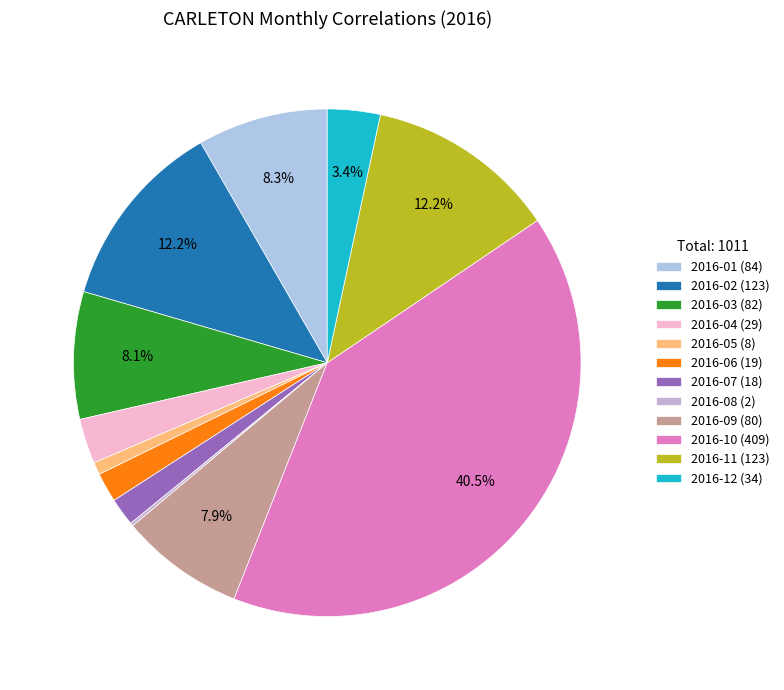

Approximately how many times larger is the value at 2016-08 compared to 2016-07?

0.1